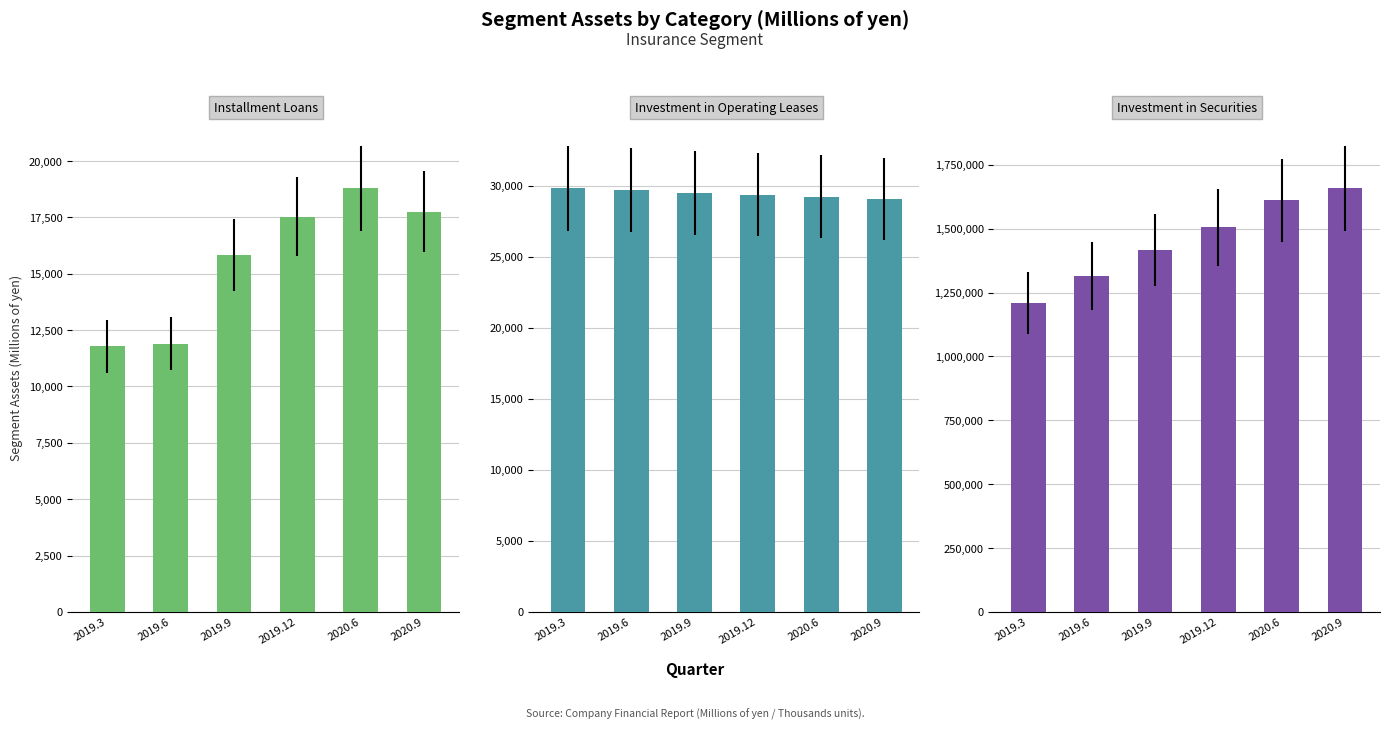

Count the number of data series in this chart.

3